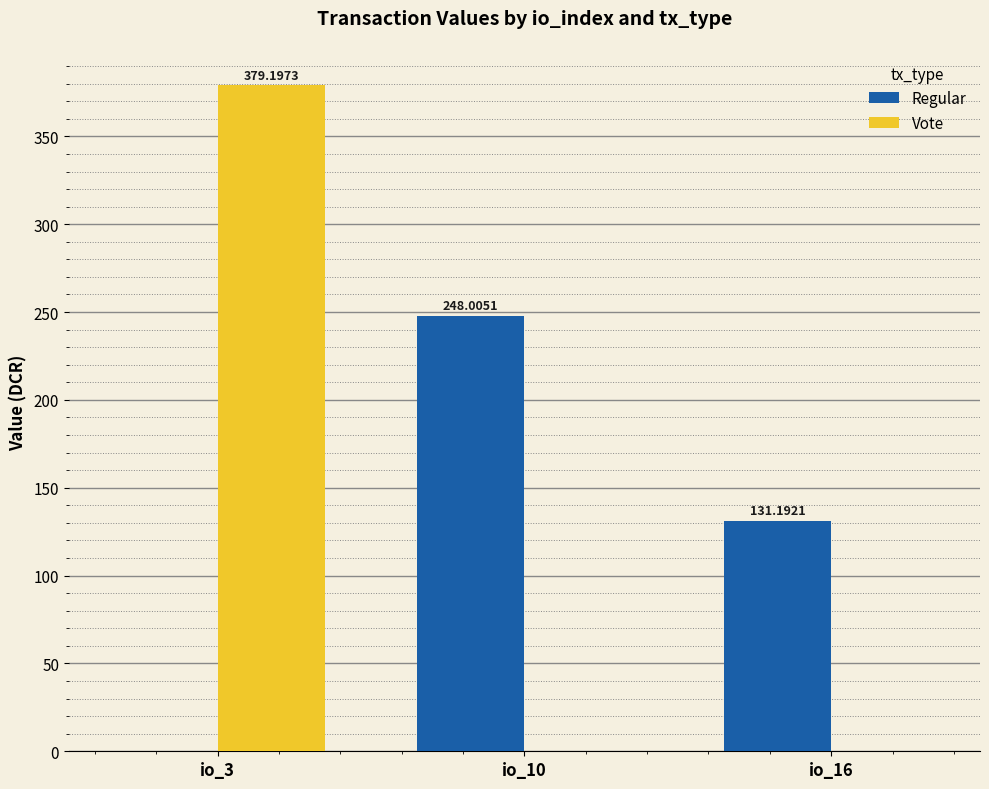

How many groups of bars are there?

3